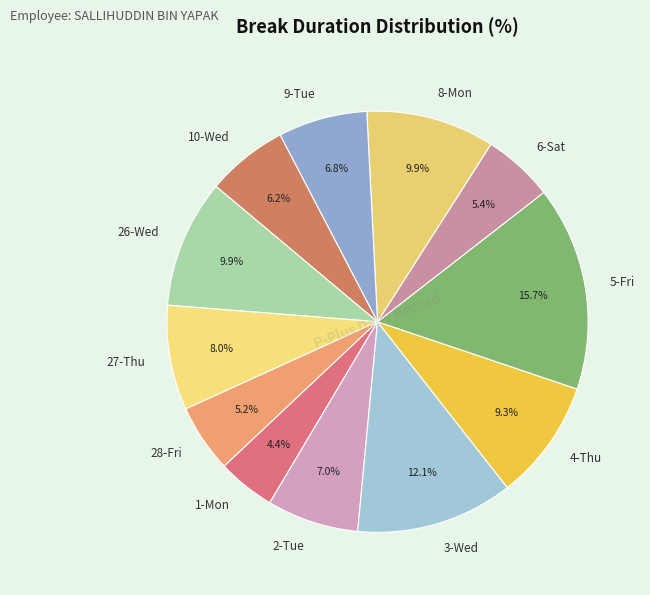

To the nearest percent, what is the combined percentage of 8-Mon and 1-Mon?

14%